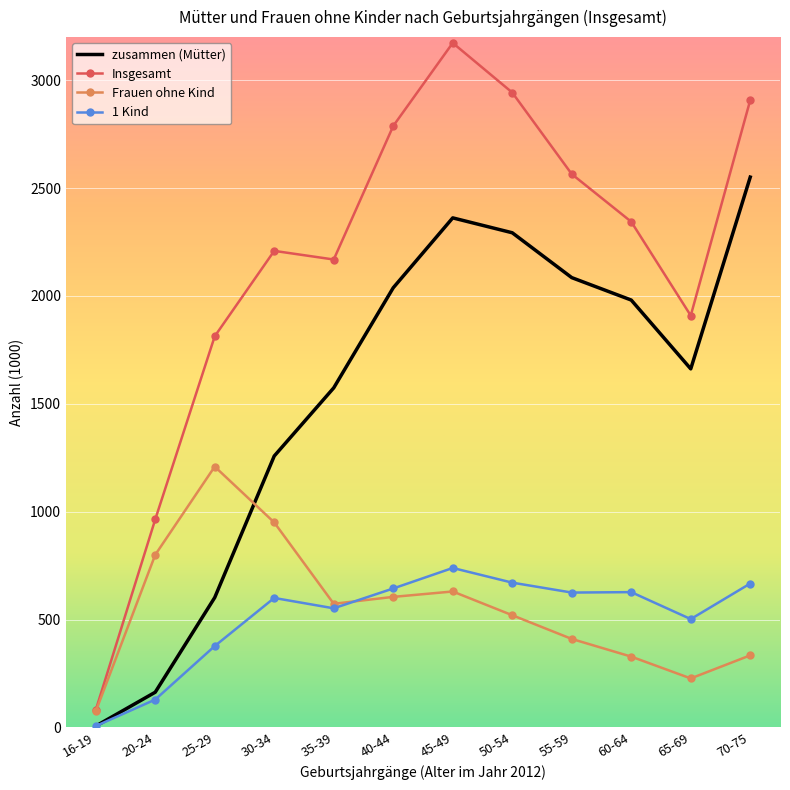

Which series has the widest spread of values?

Insgesamt